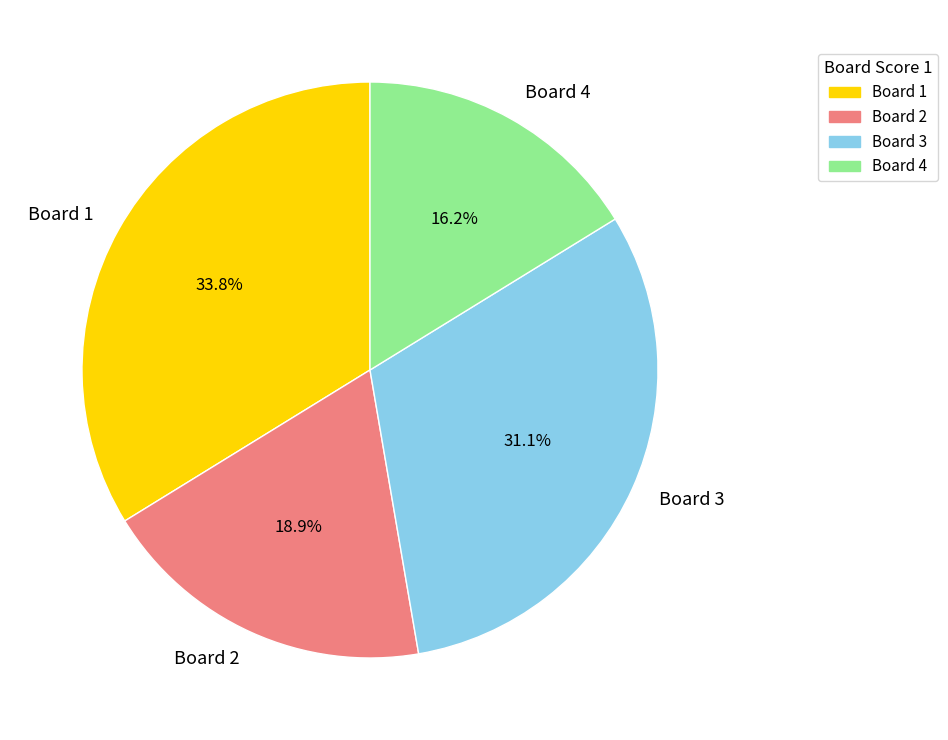

What percentage is the Board 4 slice, to the nearest percent?

16%